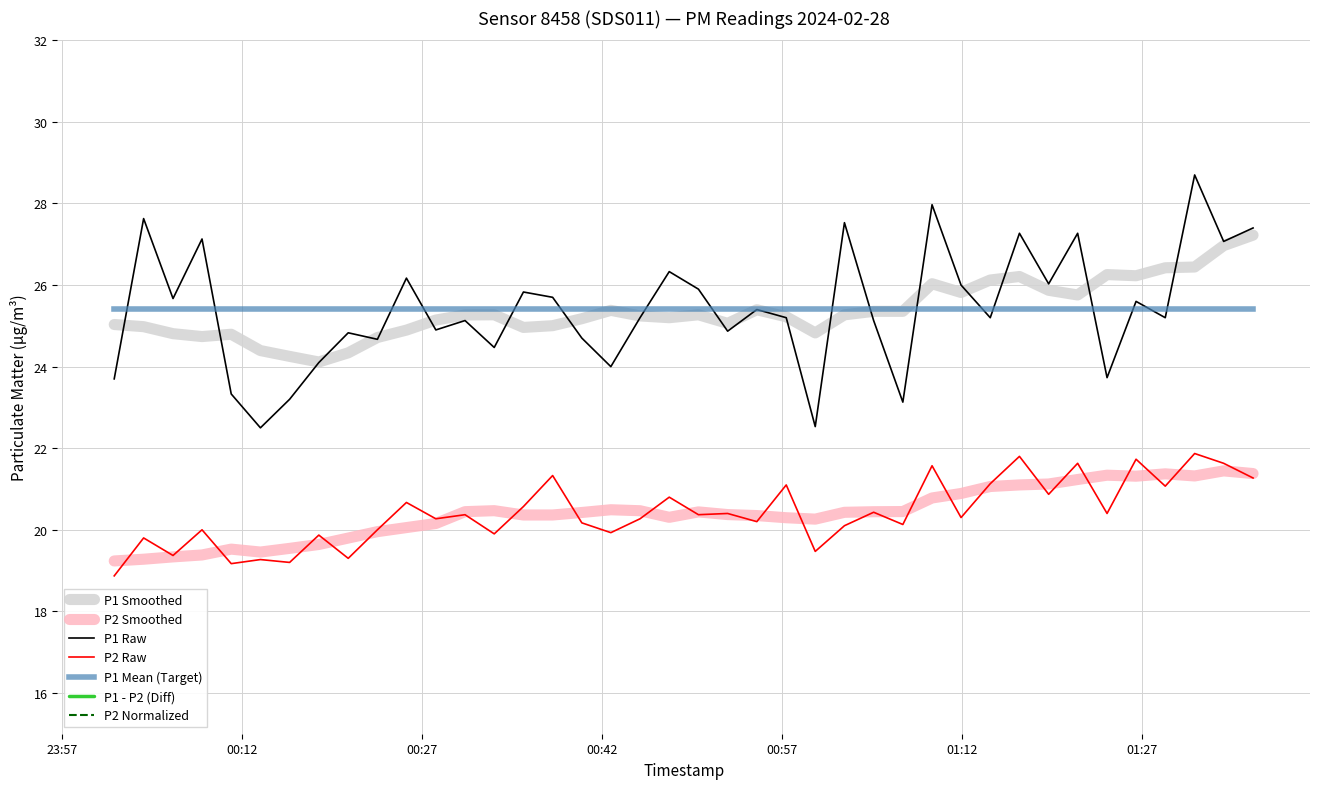

Reading right to left, list all the values displayed in this chart.

P1: 2024-02-28T01:36:16=27.4	2024-02-28T01:33:49=27.1	2024-02-28T01:31:24=28.7	2024-02-28T01:28:57=25.2	2024-02-28T01:26:31=25.6	2024-02-28T01:24:06=23.7	2024-02-28T01:21:39=27.3	2024-02-28T01:19:14=26.0	2024-02-28T01:16:48=27.3	2024-02-28T01:14:22=25.2	2024-02-28T01:11:56=26.0	2024-02-28T01:09:31=28.0	2024-02-28T01:07:05=23.1	2024-02-28T01:04:39=25.1	2024-02-28T01:02:13=27.5	2024-02-28T00:59:47=22.5	2024-02-28T00:57:22=25.2	2024-02-28T00:54:55=25.4	2024-02-28T00:52:29=24.9	2024-02-28T00:50:03=25.9	2024-02-28T00:47:37=26.3	2024-02-28T00:45:11=25.2	2024-02-28T00:42:45=24.0	2024-02-28T00:40:20=24.7	2024-02-28T00:37:54=25.7	2024-02-28T00:35:28=25.8	2024-02-28T00:33:02=24.5	2024-02-28T00:30:36=25.1	2024-02-28T00:28:10=24.9	2024-02-28T00:25:43=26.2	2024-02-28T00:23:18=24.7	2024-02-28T00:20:52=24.8	2024-02-28T00:18:25=24.1	2024-02-28T00:15:59=23.2	2024-02-28T00:13:33=22.5	2024-02-28T00:11:07=23.3	2024-02-28T00:08:41=27.1	2024-02-28T00:06:16=25.7	2024-02-28T00:03:49=27.6	2024-02-28T00:01:22=23.7
P2: 2024-02-28T01:36:16=21.3	2024-02-28T01:33:49=21.6	2024-02-28T01:31:24=21.9	2024-02-28T01:28:57=21.1	2024-02-28T01:26:31=21.7	2024-02-28T01:24:06=20.4	2024-02-28T01:21:39=21.6	2024-02-28T01:19:14=20.9	2024-02-28T01:16:48=21.8	2024-02-28T01:14:22=21.1	2024-02-28T01:11:56=20.3	2024-02-28T01:09:31=21.6	2024-02-28T01:07:05=20.1	2024-02-28T01:04:39=20.4	2024-02-28T01:02:13=20.1	2024-02-28T00:59:47=19.5	2024-02-28T00:57:22=21.1	2024-02-28T00:54:55=20.2	2024-02-28T00:52:29=20.4	2024-02-28T00:50:03=20.4	2024-02-28T00:47:37=20.8	2024-02-28T00:45:11=20.3	2024-02-28T00:42:45=19.9	2024-02-28T00:40:20=20.2	2024-02-28T00:37:54=21.3	2024-02-28T00:35:28=20.6	2024-02-28T00:33:02=19.9	2024-02-28T00:30:36=20.4	2024-02-28T00:28:10=20.3	2024-02-28T00:25:43=20.7	2024-02-28T00:23:18=20.0	2024-02-28T00:20:52=19.3	2024-02-28T00:18:25=19.9	2024-02-28T00:15:59=19.2	2024-02-28T00:13:33=19.3	2024-02-28T00:11:07=19.2	2024-02-28T00:08:41=20.0	2024-02-28T00:06:16=19.4	2024-02-28T00:03:49=19.8	2024-02-28T00:01:22=18.9